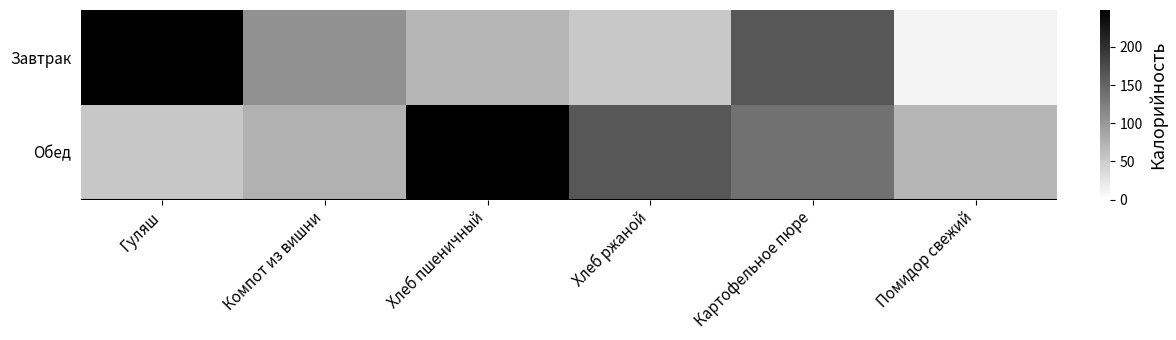

Reading left to right, list all the values displayed in this chart.

Завтрак: Гуляш=248.5	Компот из вишни=107.0	Хлеб пшеничный=71.0	Хлеб ржаной=54.0	Картофельное пюре=164.0	Помидор свежий=10.8
Обед: Гуляш=55.3	Компот из вишни=76.2	Хлеб пшеничный=248.5	Хлеб ржаной=164.0	Картофельное пюре=138.6	Помидор свежий=71.0